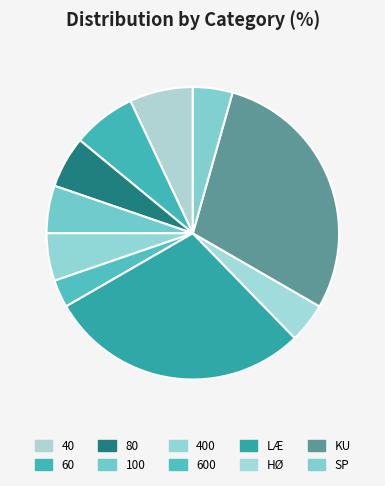

Rank the categories by value from highest to lowest.

LÆ, KU, 40, 60, 80, 100, 400, HØ, SP, 600